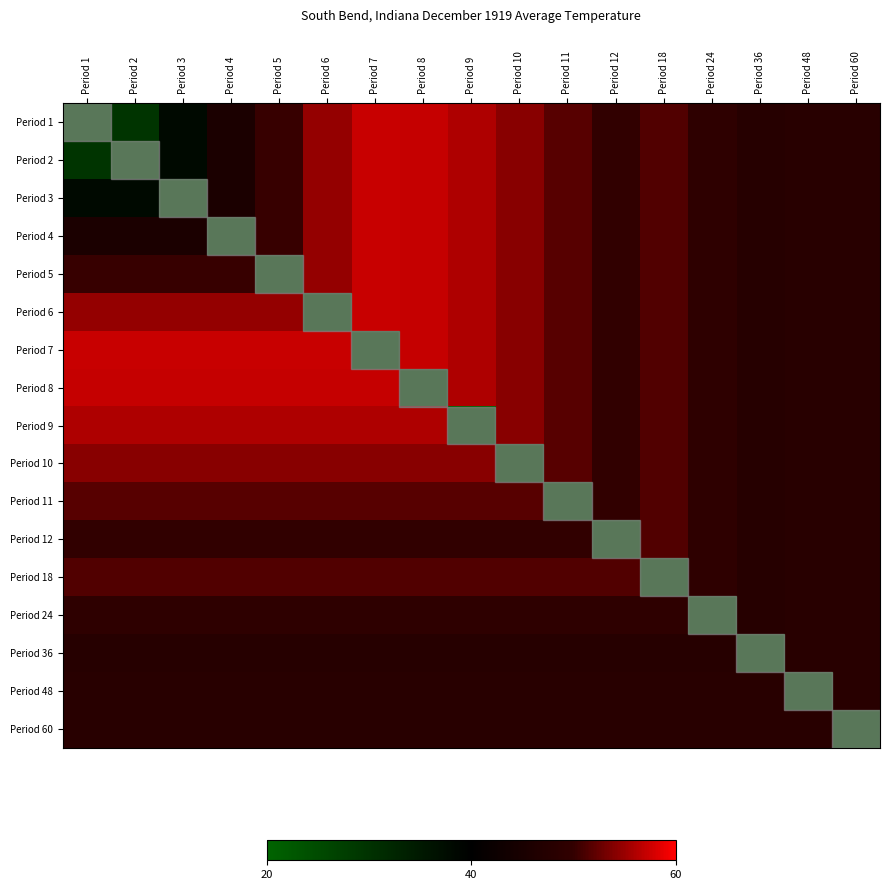

Reading left to right, what are all the values shown in this chart?

Period 1: Period 1=0.0	Period 2=0.2	Period 3=0.5	Period 4=0.6	Period 5=0.8	Period 6=0.9	Period 7=0.9	Period 8=0.9	Period 9=0.9	Period 10=0.9	Period 11=0.8	Period 12=0.7	Period 18=0.8	Period 24=0.7	Period 36=0.7	Period 48=0.7	Period 60=0.7
Period 2: Period 1=0.2	Period 2=0.0	Period 3=0.5	Period 4=0.6	Period 5=0.8	Period 6=0.9	Period 7=0.9	Period 8=0.9	Period 9=0.9	Period 10=0.9	Period 11=0.8	Period 12=0.7	Period 18=0.8	Period 24=0.7	Period 36=0.7	Period 48=0.7	Period 60=0.7
Period 3: Period 1=0.5	Period 2=0.5	Period 3=0.0	Period 4=0.6	Period 5=0.8	Period 6=0.9	Period 7=0.9	Period 8=0.9	Period 9=0.9	Period 10=0.9	Period 11=0.8	Period 12=0.7	Period 18=0.8	Period 24=0.7	Period 36=0.7	Period 48=0.7	Period 60=0.7
Period 4: Period 1=0.6	Period 2=0.6	Period 3=0.6	Period 4=0.0	Period 5=0.8	Period 6=0.9	Period 7=0.9	Period 8=0.9	Period 9=0.9	Period 10=0.9	Period 11=0.8	Period 12=0.7	Period 18=0.8	Period 24=0.7	Period 36=0.7	Period 48=0.7	Period 60=0.7
Period 5: Period 1=0.8	Period 2=0.8	Period 3=0.8	Period 4=0.8	Period 5=0.0	Period 6=0.9	Period 7=0.9	Period 8=0.9	Period 9=0.9	Period 10=0.9	Period 11=0.8	Period 12=0.7	Period 18=0.8	Period 24=0.7	Period 36=0.7	Period 48=0.7	Period 60=0.7
Period 6: Period 1=0.9	Period 2=0.9	Period 3=0.9	Period 4=0.9	Period 5=0.9	Period 6=0.0	Period 7=0.9	Period 8=0.9	Period 9=0.9	Period 10=0.9	Period 11=0.8	Period 12=0.7	Period 18=0.8	Period 24=0.7	Period 36=0.7	Period 48=0.7	Period 60=0.7
Period 7: Period 1=0.9	Period 2=0.9	Period 3=0.9	Period 4=0.9	Period 5=0.9	Period 6=0.9	Period 7=0.0	Period 8=0.9	Period 9=0.9	Period 10=0.9	Period 11=0.8	Period 12=0.7	Period 18=0.8	Period 24=0.7	Period 36=0.7	Period 48=0.7	Period 60=0.7
Period 8: Period 1=0.9	Period 2=0.9	Period 3=0.9	Period 4=0.9	Period 5=0.9	Period 6=0.9	Period 7=0.9	Period 8=0.0	Period 9=0.9	Period 10=0.9	Period 11=0.8	Period 12=0.7	Period 18=0.8	Period 24=0.7	Period 36=0.7	Period 48=0.7	Period 60=0.7
Period 9: Period 1=0.9	Period 2=0.9	Period 3=0.9	Period 4=0.9	Period 5=0.9	Period 6=0.9	Period 7=0.9	Period 8=0.9	Period 9=0.0	Period 10=0.9	Period 11=0.8	Period 12=0.7	Period 18=0.8	Period 24=0.7	Period 36=0.7	Period 48=0.7	Period 60=0.7
Period 10: Period 1=0.9	Period 2=0.9	Period 3=0.9	Period 4=0.9	Period 5=0.9	Period 6=0.9	Period 7=0.9	Period 8=0.9	Period 9=0.9	Period 10=0.0	Period 11=0.8	Period 12=0.7	Period 18=0.8	Period 24=0.7	Period 36=0.7	Period 48=0.7	Period 60=0.7
Period 11: Period 1=0.8	Period 2=0.8	Period 3=0.8	Period 4=0.8	Period 5=0.8	Period 6=0.8	Period 7=0.8	Period 8=0.8	Period 9=0.8	Period 10=0.8	Period 11=0.0	Period 12=0.7	Period 18=0.8	Period 24=0.7	Period 36=0.7	Period 48=0.7	Period 60=0.7
Period 12: Period 1=0.7	Period 2=0.7	Period 3=0.7	Period 4=0.7	Period 5=0.7	Period 6=0.7	Period 7=0.7	Period 8=0.7	Period 9=0.7	Period 10=0.7	Period 11=0.7	Period 12=0.0	Period 18=0.8	Period 24=0.7	Period 36=0.7	Period 48=0.7	Period 60=0.7
Period 18: Period 1=0.8	Period 2=0.8	Period 3=0.8	Period 4=0.8	Period 5=0.8	Period 6=0.8	Period 7=0.8	Period 8=0.8	Period 9=0.8	Period 10=0.8	Period 11=0.8	Period 12=0.8	Period 18=0.0	Period 24=0.7	Period 36=0.7	Period 48=0.7	Period 60=0.7
Period 24: Period 1=0.7	Period 2=0.7	Period 3=0.7	Period 4=0.7	Period 5=0.7	Period 6=0.7	Period 7=0.7	Period 8=0.7	Period 9=0.7	Period 10=0.7	Period 11=0.7	Period 12=0.7	Period 18=0.7	Period 24=0.0	Period 36=0.7	Period 48=0.7	Period 60=0.7
Period 36: Period 1=0.7	Period 2=0.7	Period 3=0.7	Period 4=0.7	Period 5=0.7	Period 6=0.7	Period 7=0.7	Period 8=0.7	Period 9=0.7	Period 10=0.7	Period 11=0.7	Period 12=0.7	Period 18=0.7	Period 24=0.7	Period 36=0.0	Period 48=0.7	Period 60=0.7
Period 48: Period 1=0.7	Period 2=0.7	Period 3=0.7	Period 4=0.7	Period 5=0.7	Period 6=0.7	Period 7=0.7	Period 8=0.7	Period 9=0.7	Period 10=0.7	Period 11=0.7	Period 12=0.7	Period 18=0.7	Period 24=0.7	Period 36=0.7	Period 48=0.0	Period 60=0.7
Period 60: Period 1=0.7	Period 2=0.7	Period 3=0.7	Period 4=0.7	Period 5=0.7	Period 6=0.7	Period 7=0.7	Period 8=0.7	Period 9=0.7	Period 10=0.7	Period 11=0.7	Period 12=0.7	Period 18=0.7	Period 24=0.7	Period 36=0.7	Period 48=0.7	Period 60=0.0